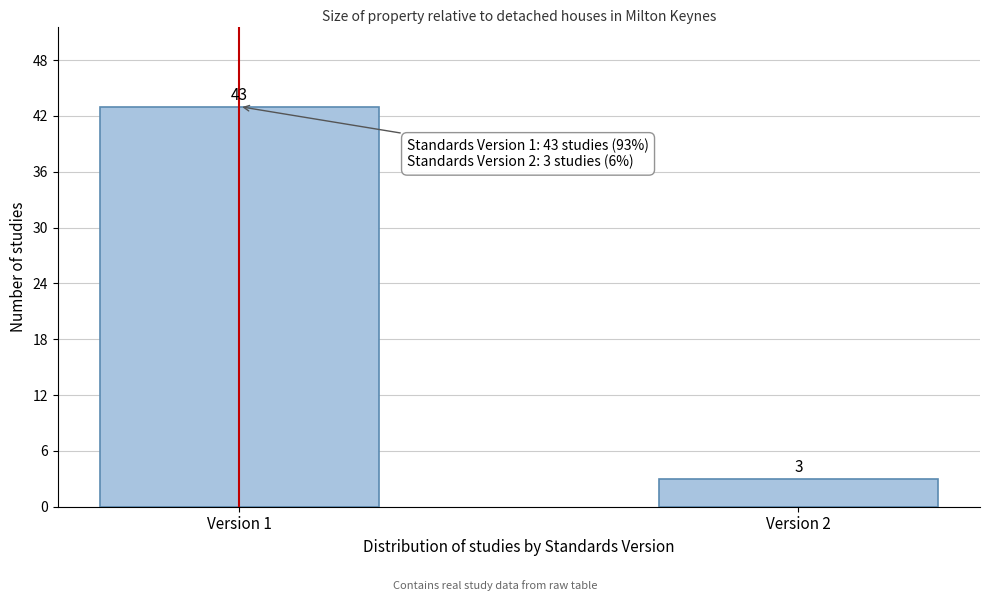

Reading left to right, transcribe all the data shown in this chart.

Version 1=43	Version 2=3